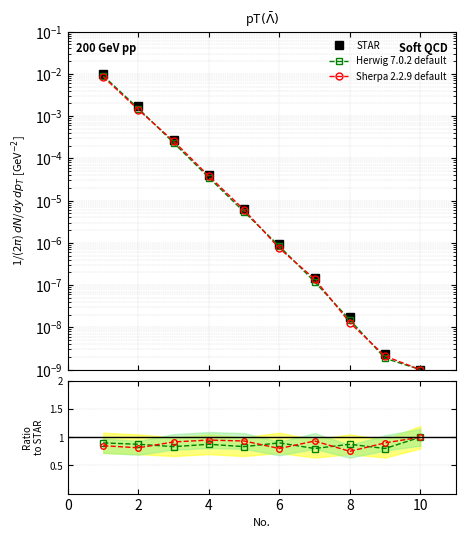

What is the value of the Sherpa ratio point at the 5th from the left?

0.9